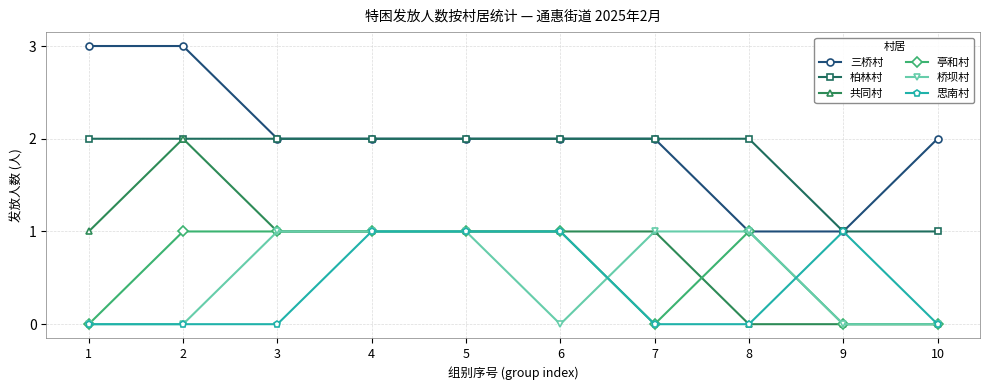

What is the difference between the maximum and minimum values in the 亭和村 series?

1